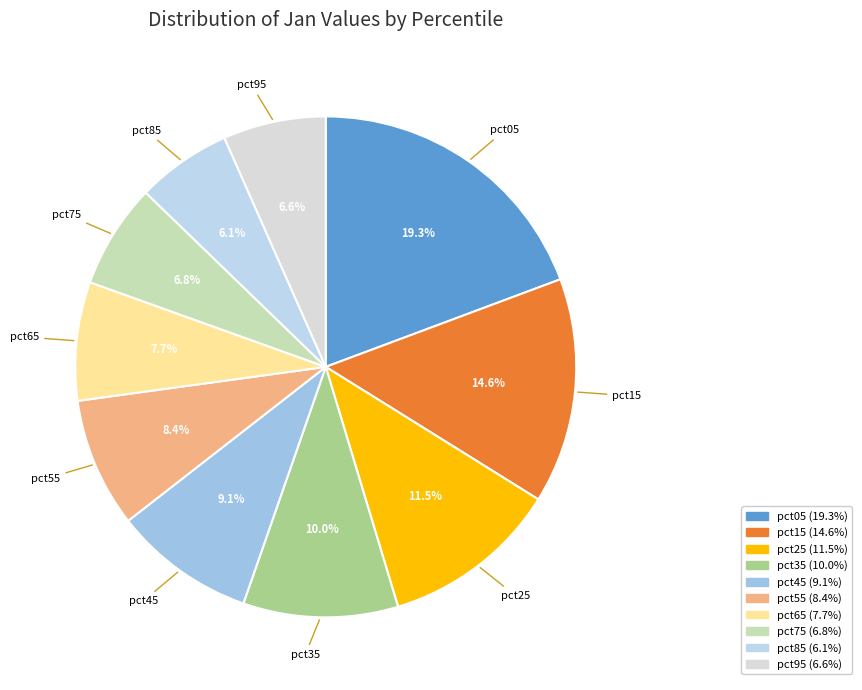

Which has a higher value, pct95 or pct45?

pct45